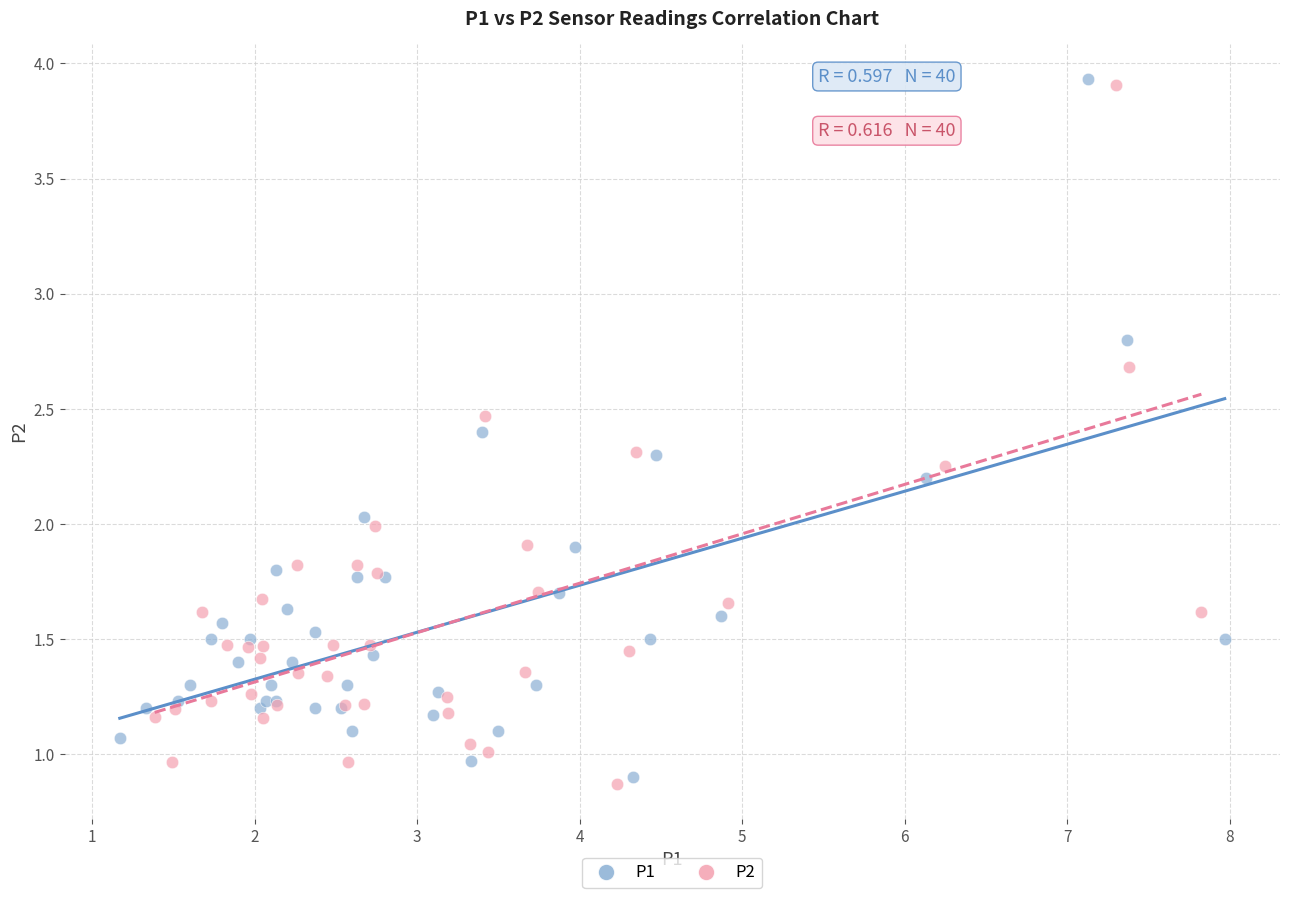

What are all the series names shown in the legend?

P1, P2